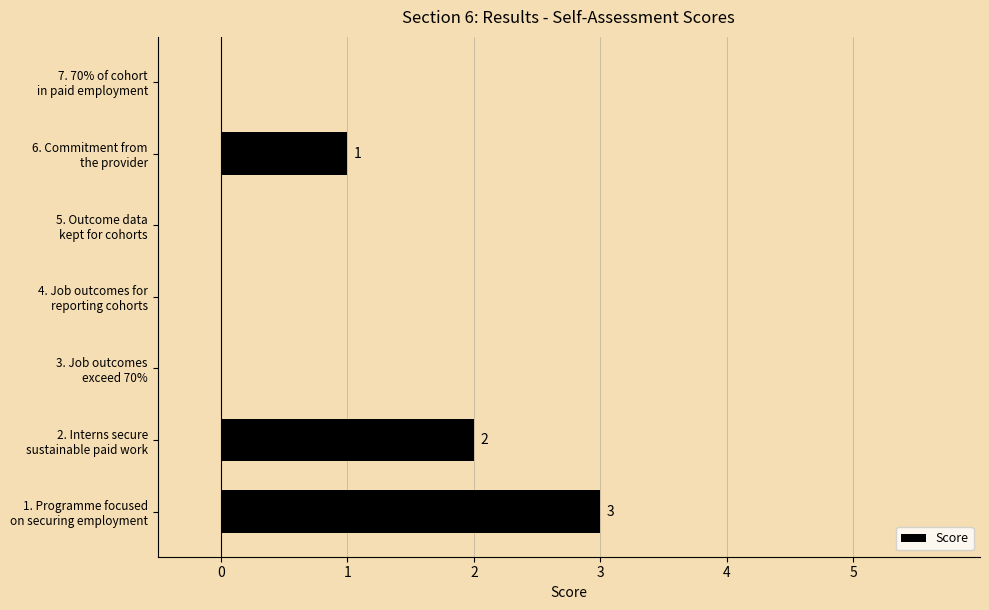

What is the sum of all values?

6